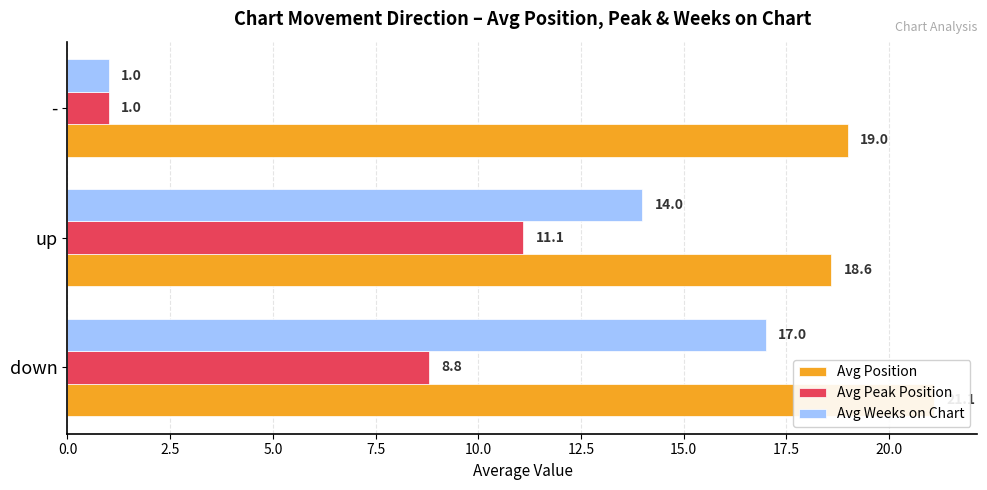

Count the number of data series in this chart.

3